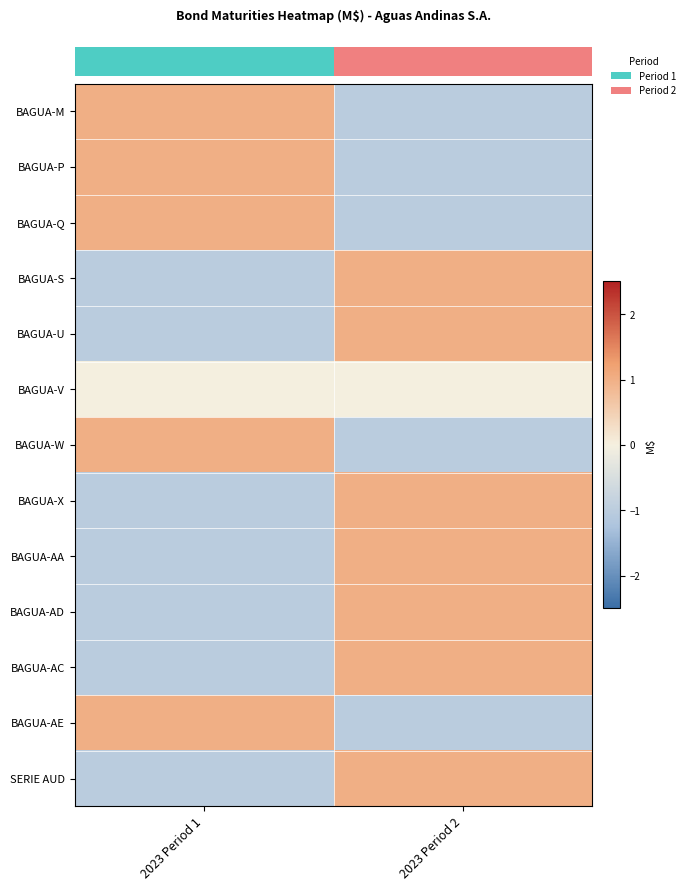

Which label corresponds to the largest value in the chart?

2023 Period 1